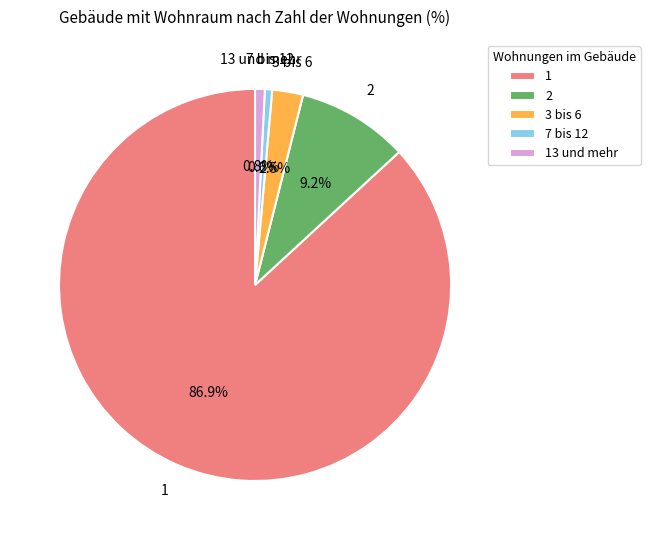

Count the number of slices in the pie.

5